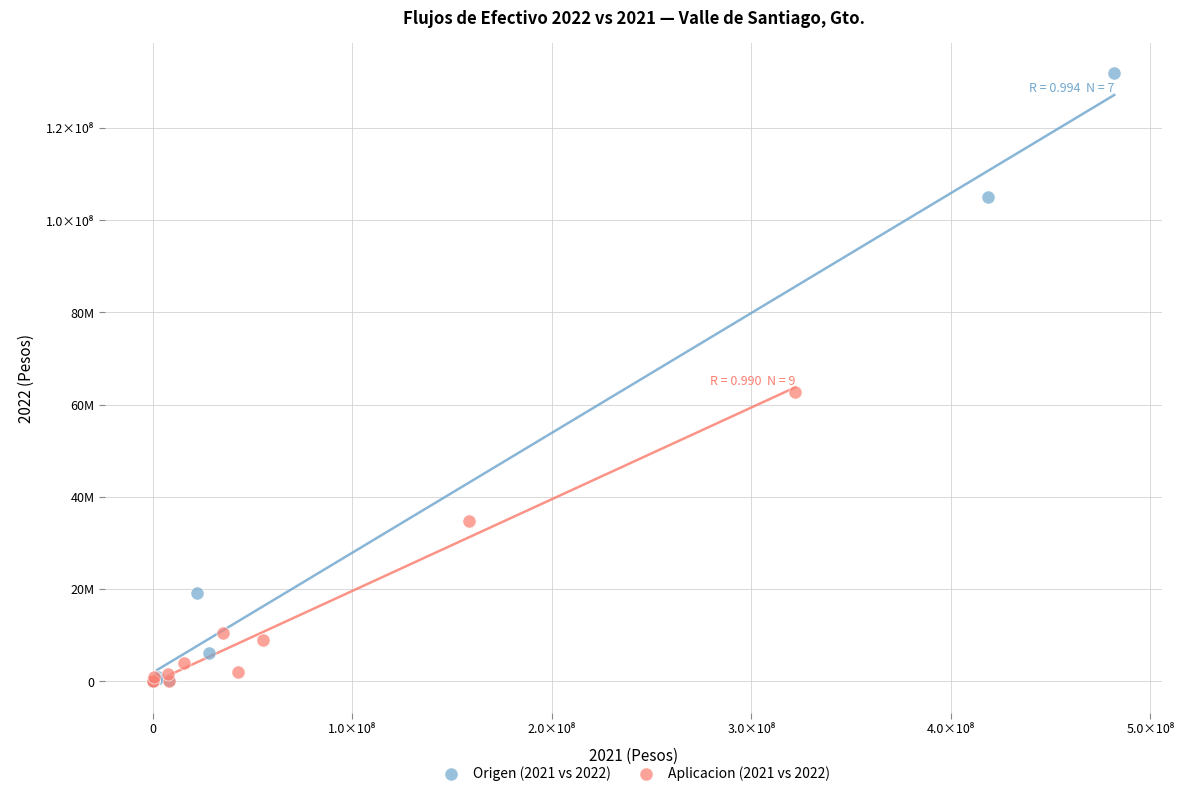

What are all the series names shown in the legend?

Origen (2021 vs 2022), Aplicacion (2021 vs 2022)